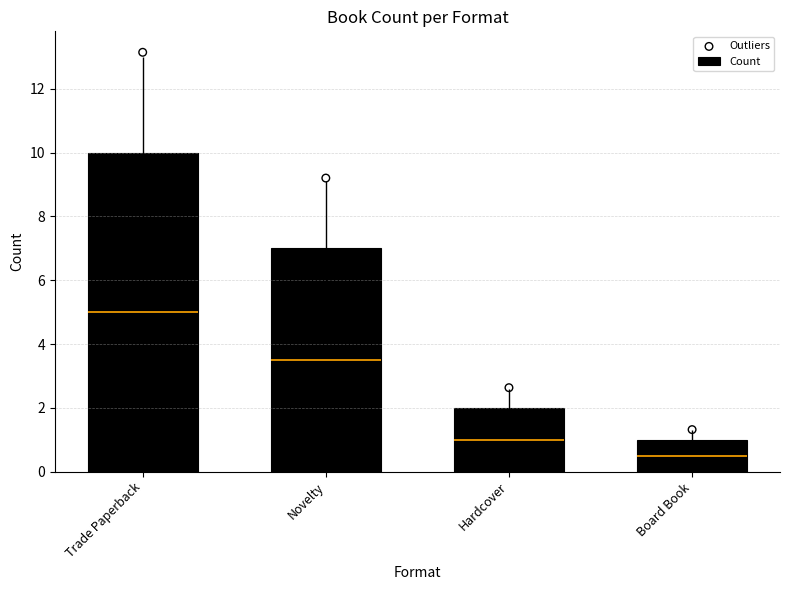

What are all the series names shown in the legend?

Count, Outliers